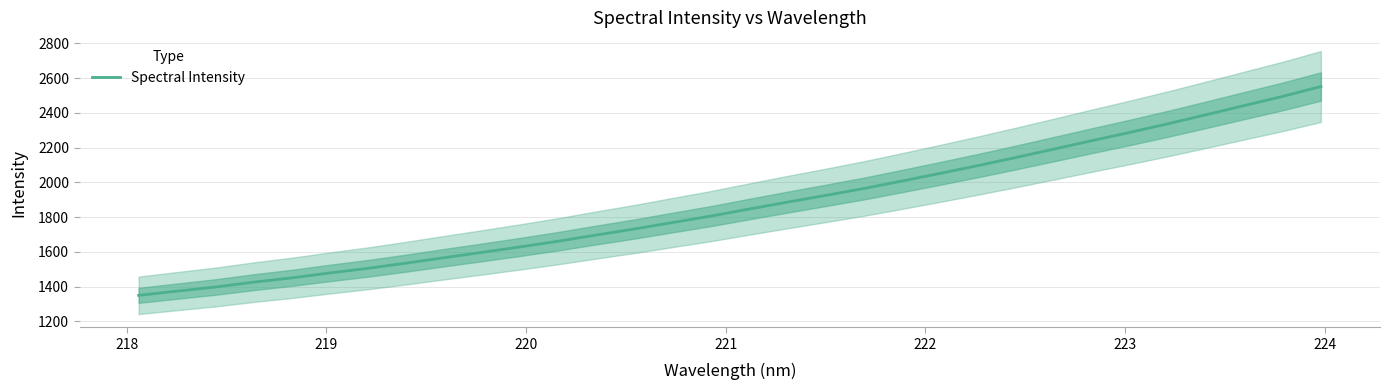

What is the highest value of the Spectral Intensity series?

2552.0